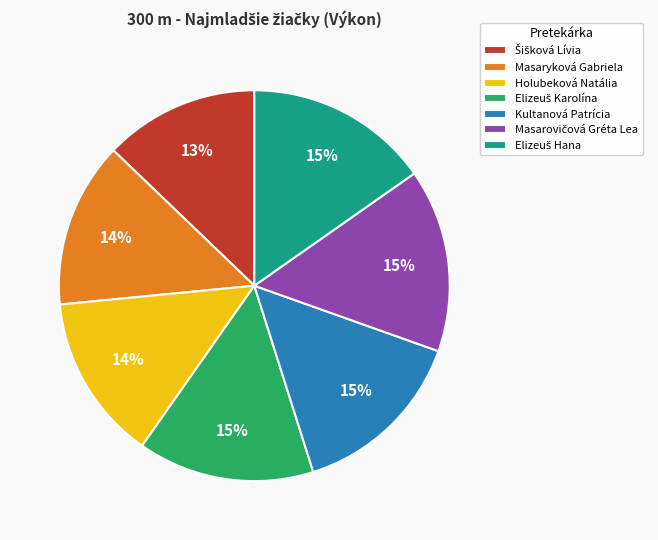

True or false: Kultanová Patrícia accounts for 15% of the total.

True